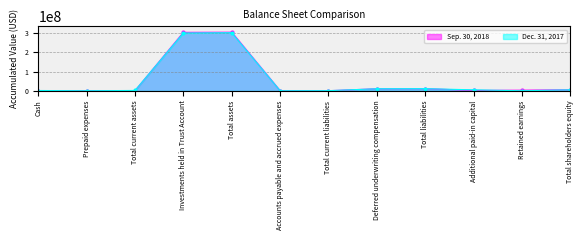

Rank the categories by Sep. 30, 2018 value from highest to lowest.

Total assets, Investments held in Trust Account, Total liabilities, Deferred underwriting compensation, Total shareholders equity, Retained earnings, Additional paid-in capital, Total current assets, Cash, Accounts payable and accrued expenses, Total current liabilities, Prepaid expenses